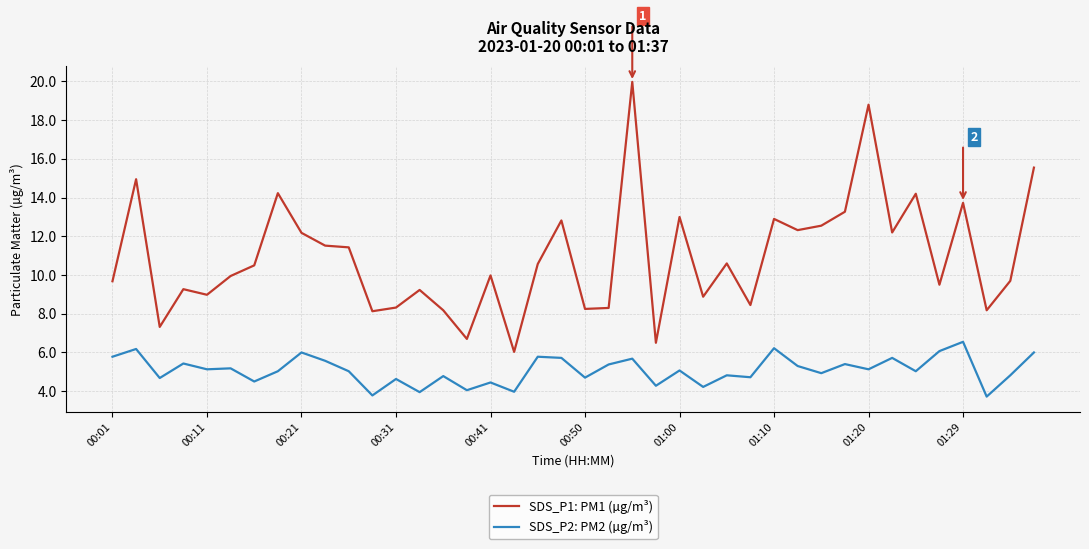

Which series has the widest spread of values?

SDS_P1: PM1 (µg/m³)